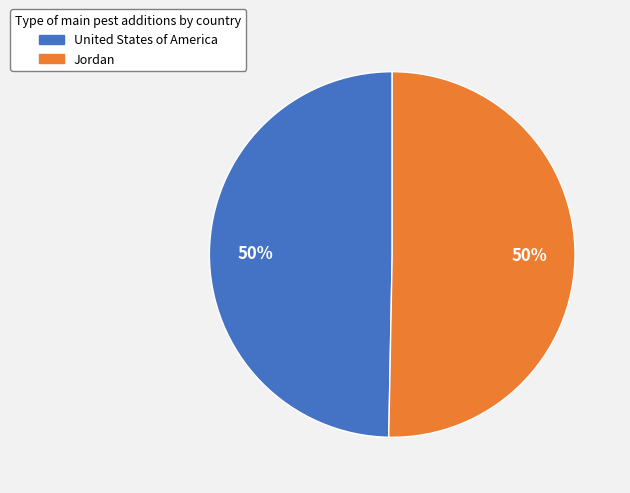

How many segments does this pie chart have?

2